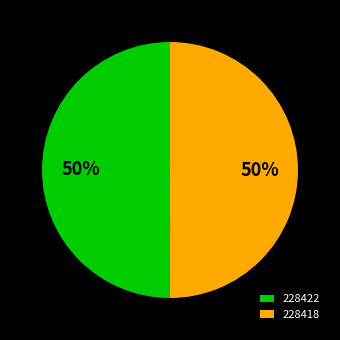

Combined, do 228418 and 228422 account for over 50%?

Yes